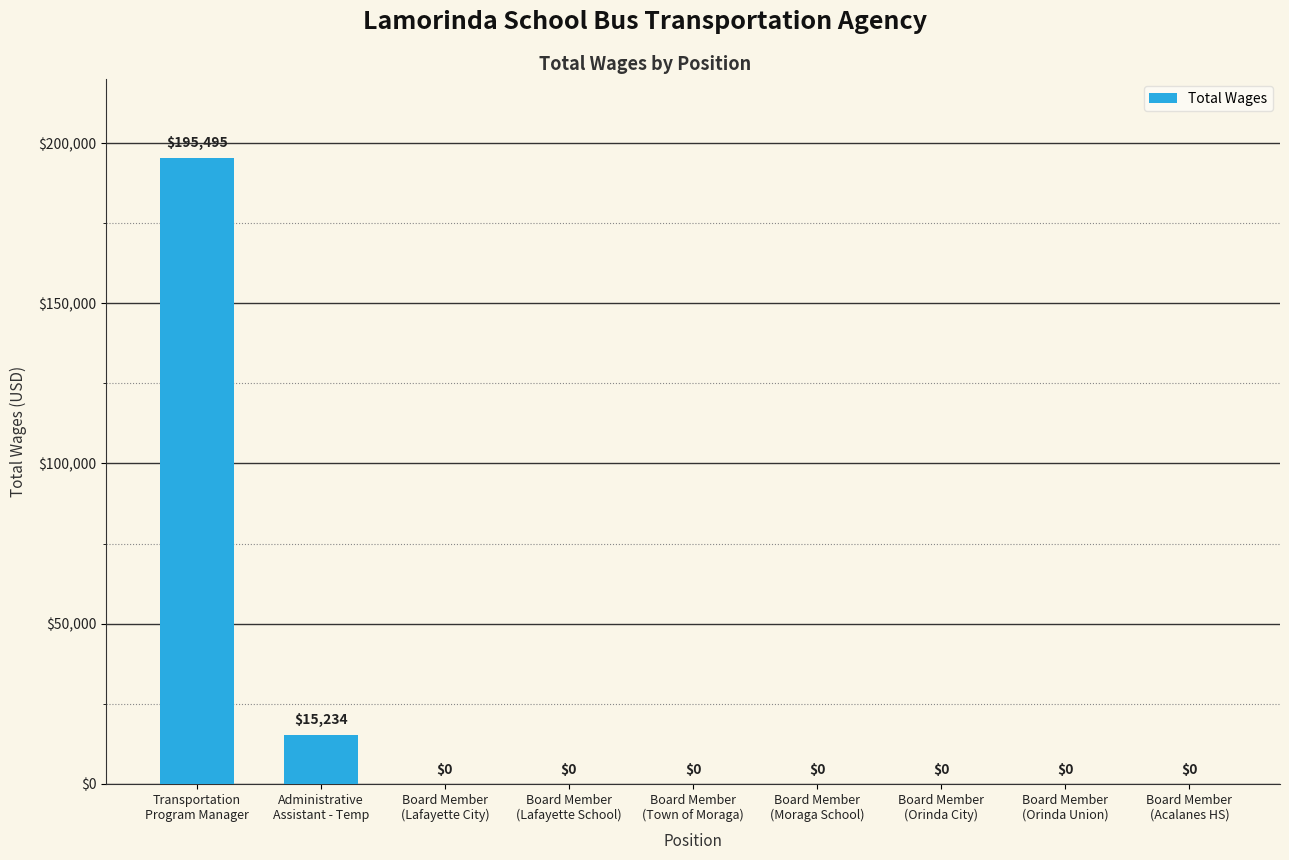

The chart shows a value of 0 at Board Member
(Orinda City). True or false?

True